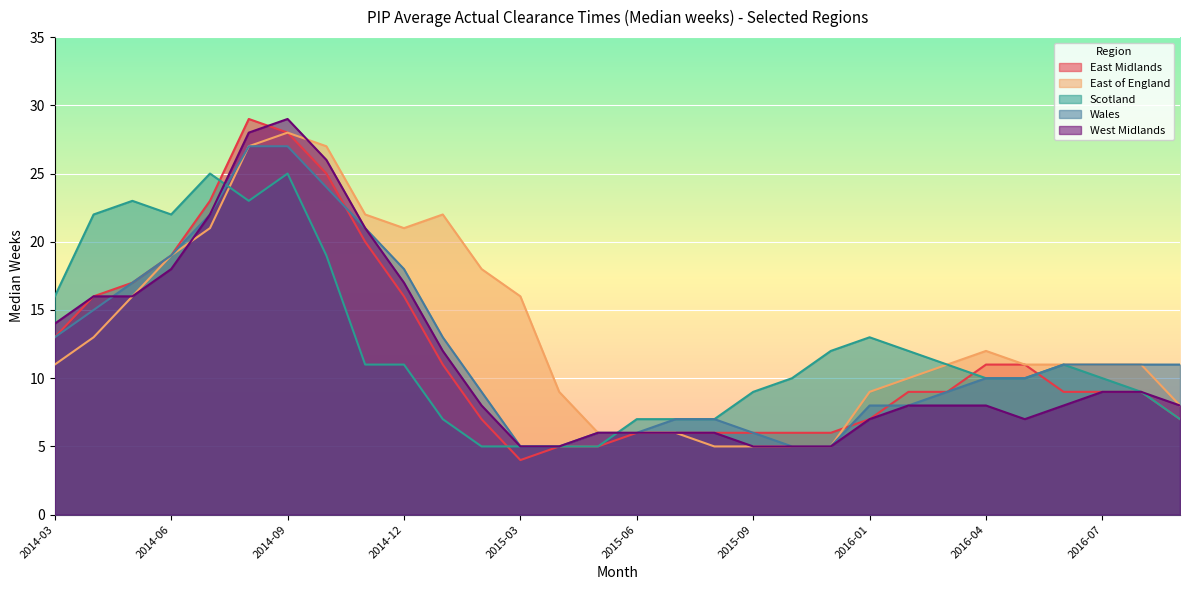

Where does the West Midlands series first go above 8?

2014-03